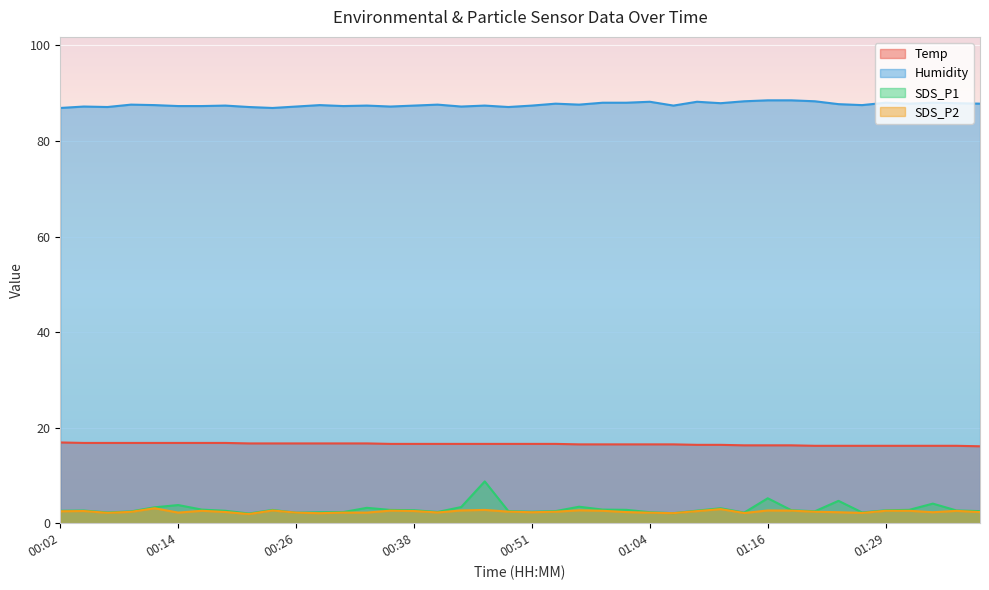

True or false: Temp has a value of 16.2 at 01:29.

True